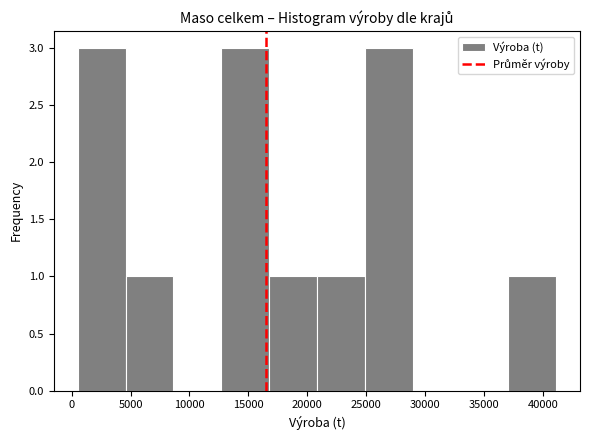

How tall is the bar that spans 17000 to 21000 on the x-axis? Neither the bar edges nor the heights are printed on the chart, so give them approximately, as read against the axes.

1